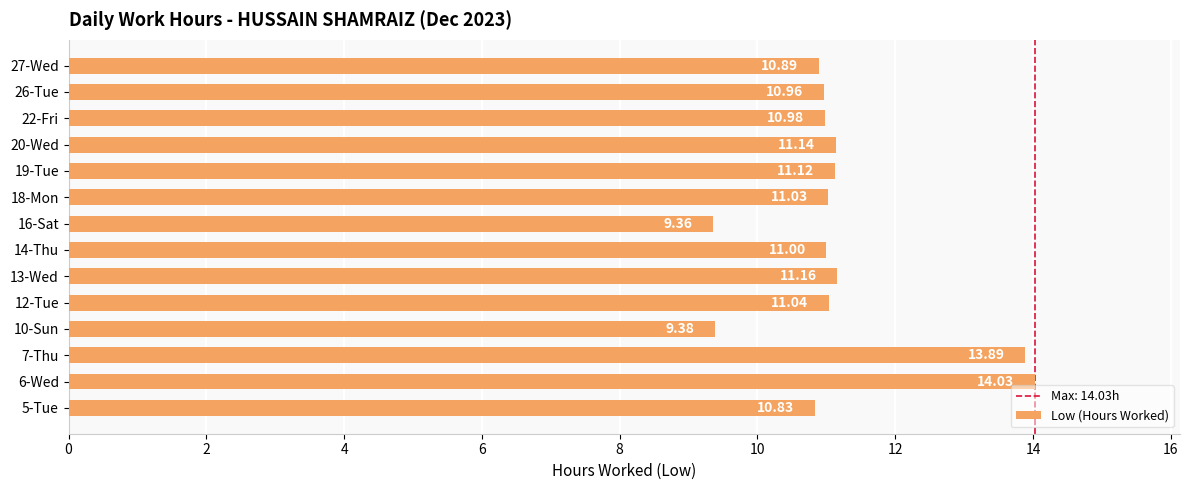

What is the difference between the values at 26-Tue and 7-Thu?

2.9